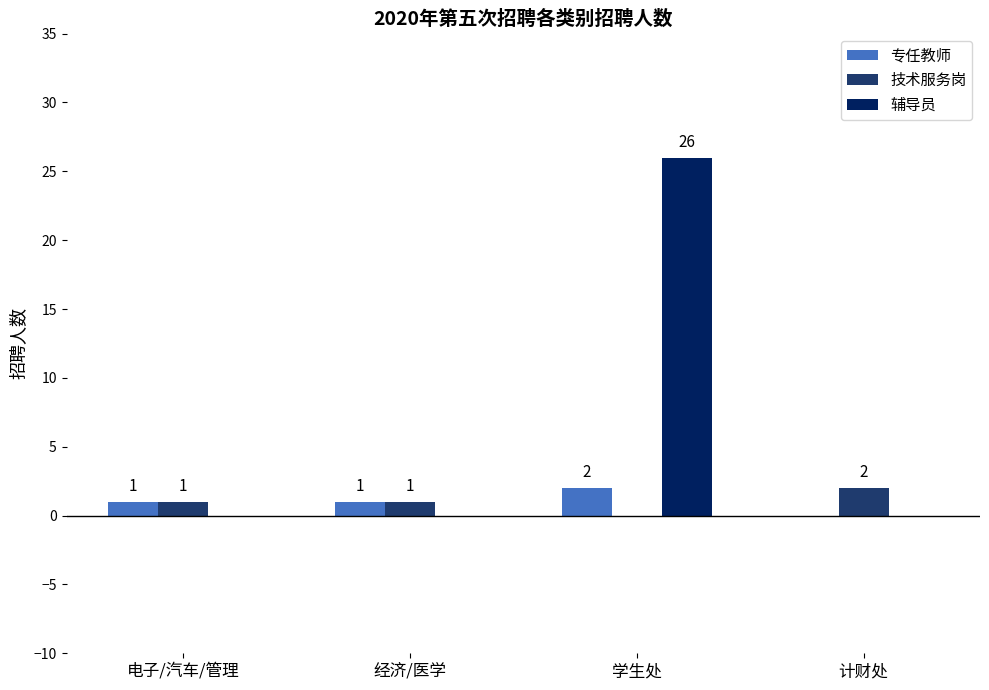

The 技术服务岗 series shows 1 at 电子/汽车/管理. True or false?

True